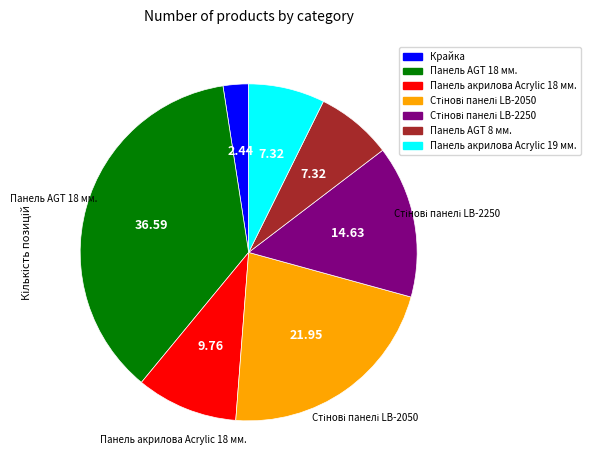

Does Панель акрилова Acrylic 18 мм. represent more than half of the total?

No